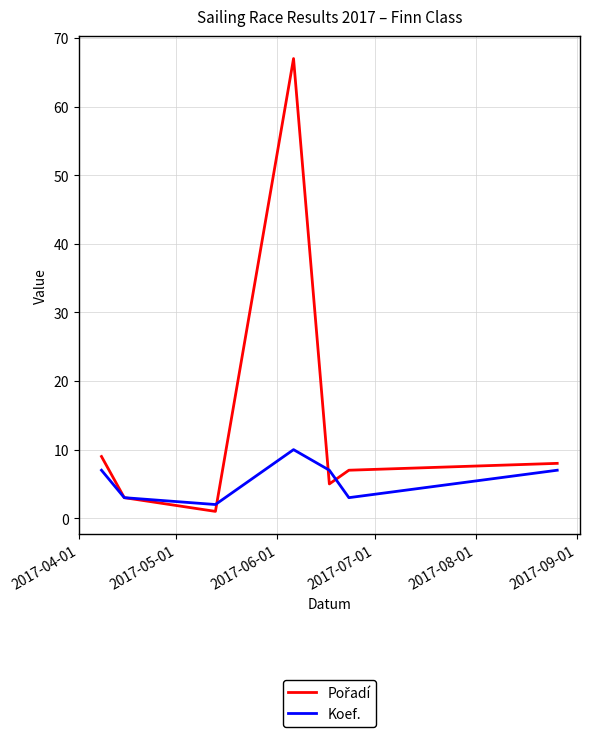

What is the greatest value displayed?

67